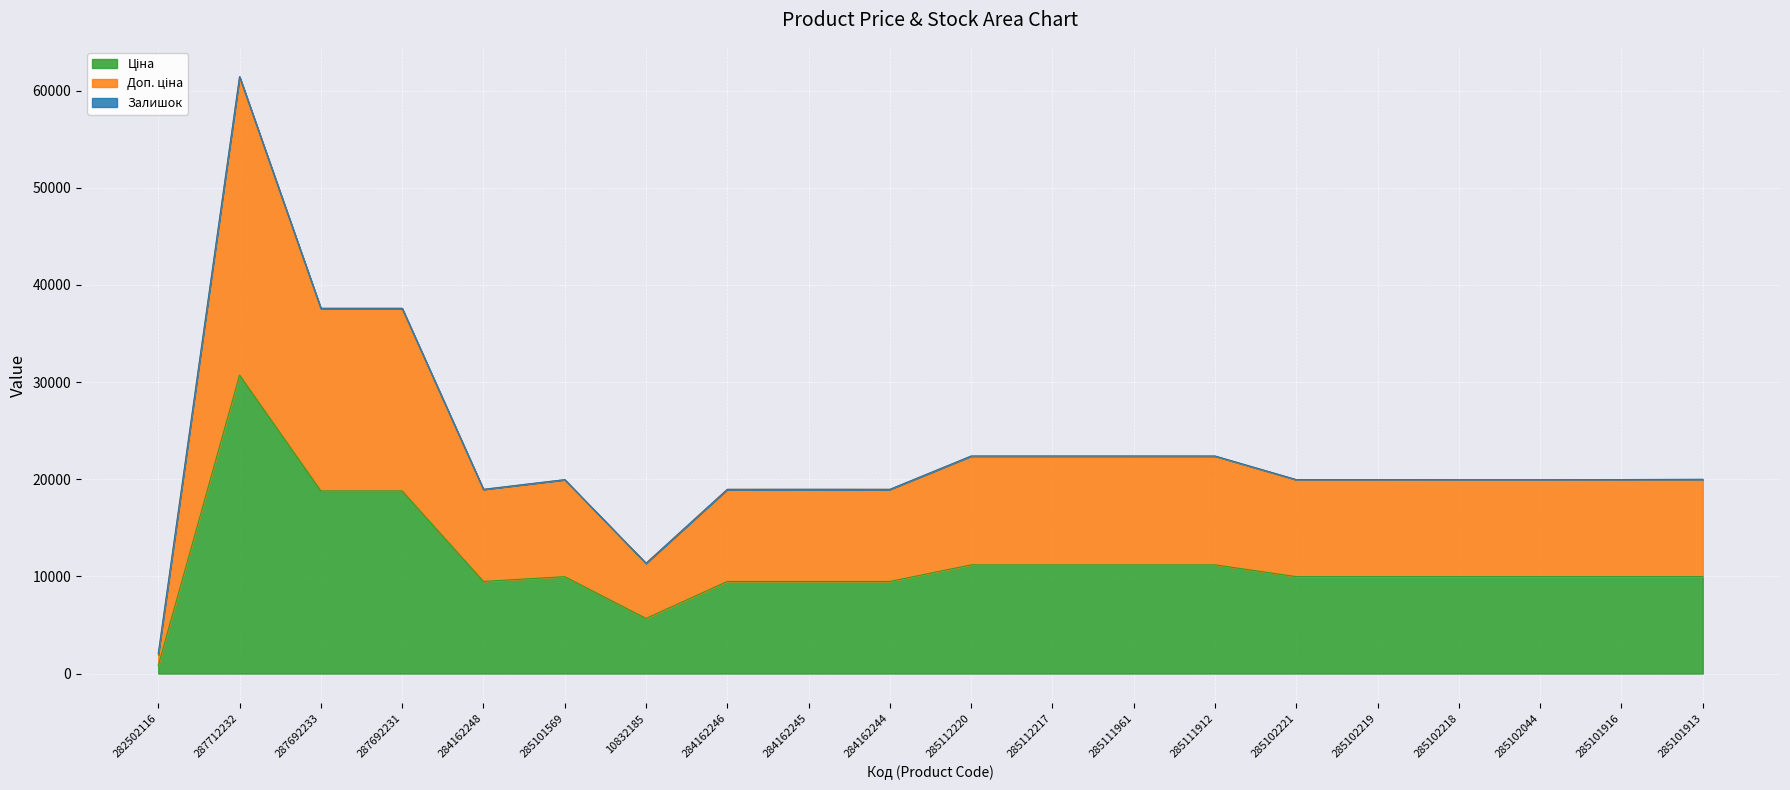

At which category is the sum across all series the highest?

287712232